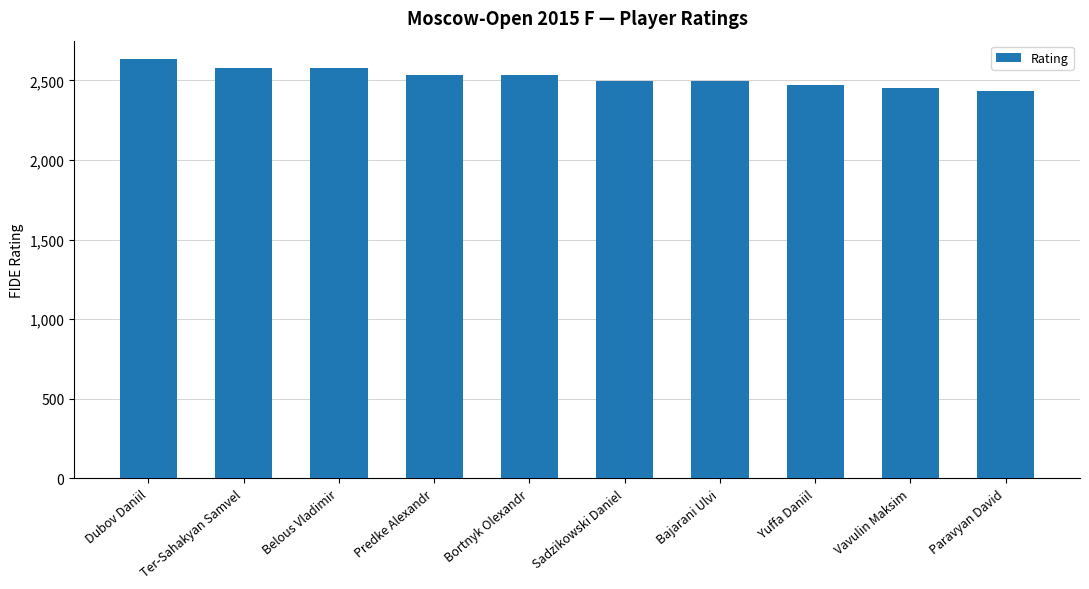

What is the label of the 8th bar from the left?

Yuffa Daniil